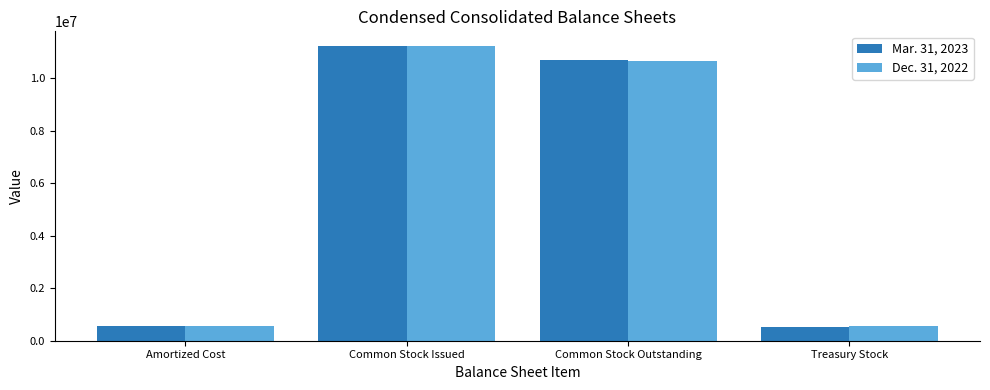

What is the sum of all Dec. 31, 2022 values?

23021762